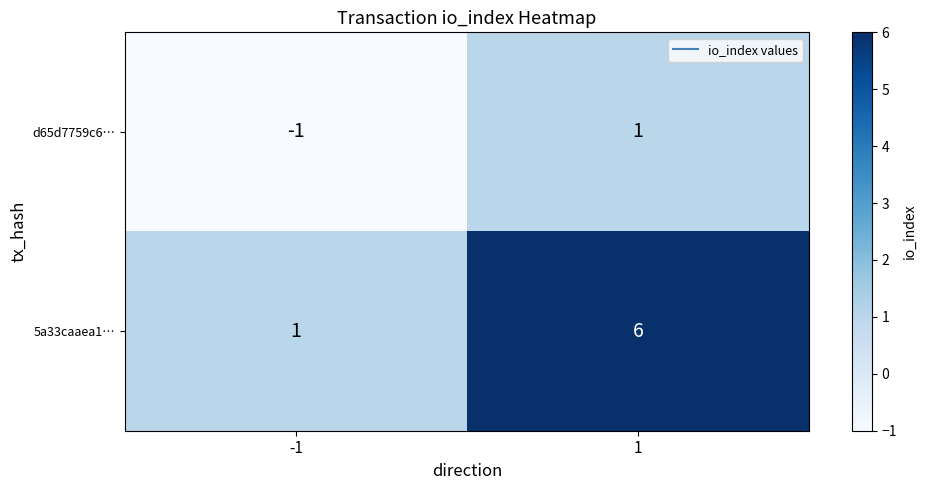

Between -1 and 1, which series saw the biggest shift?

5a33caaea1…